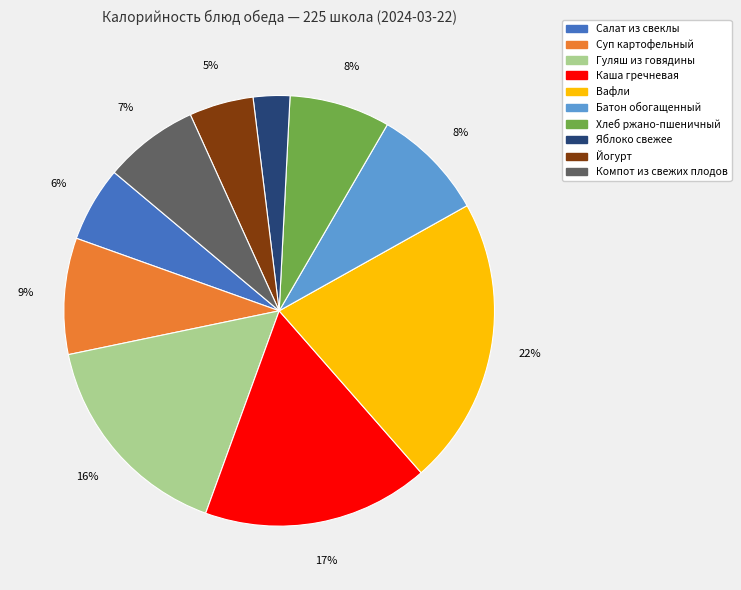

True or false: Хлеб ржано-пшеничный accounts for 8% of the total.

True